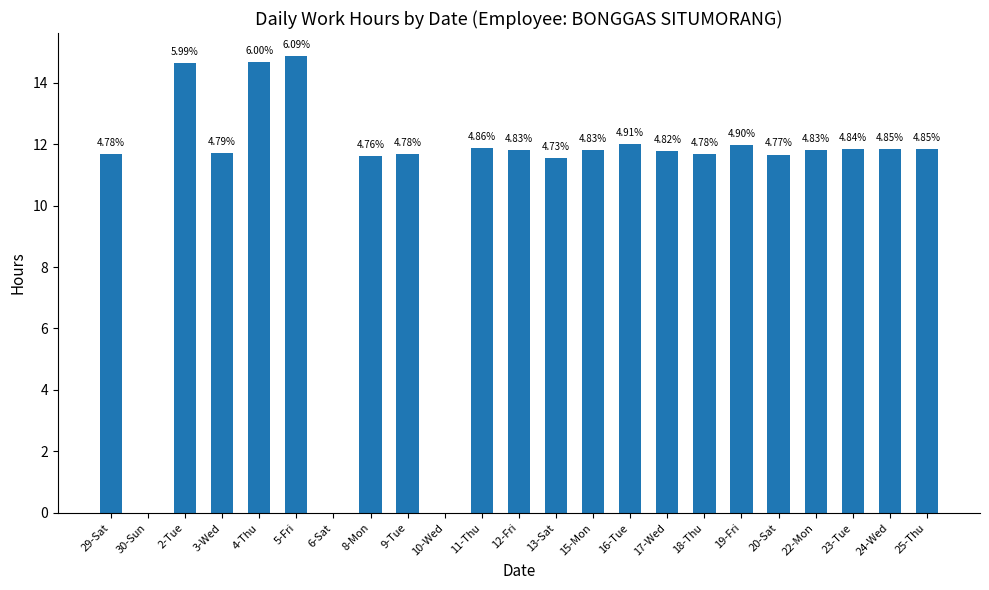

Where does the data first go above 11?

29-Sat